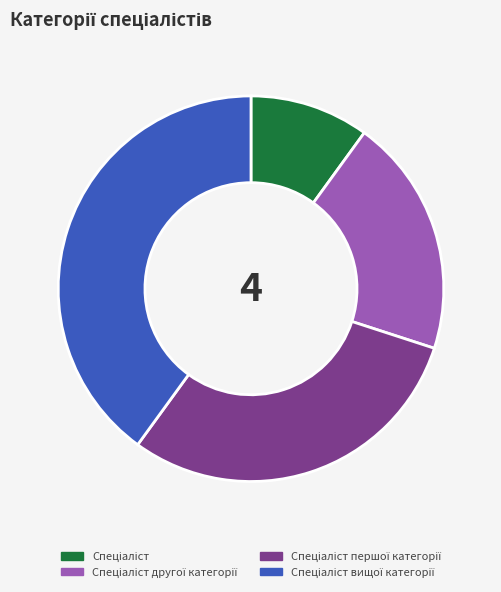

Is there a majority slice in this chart?

No